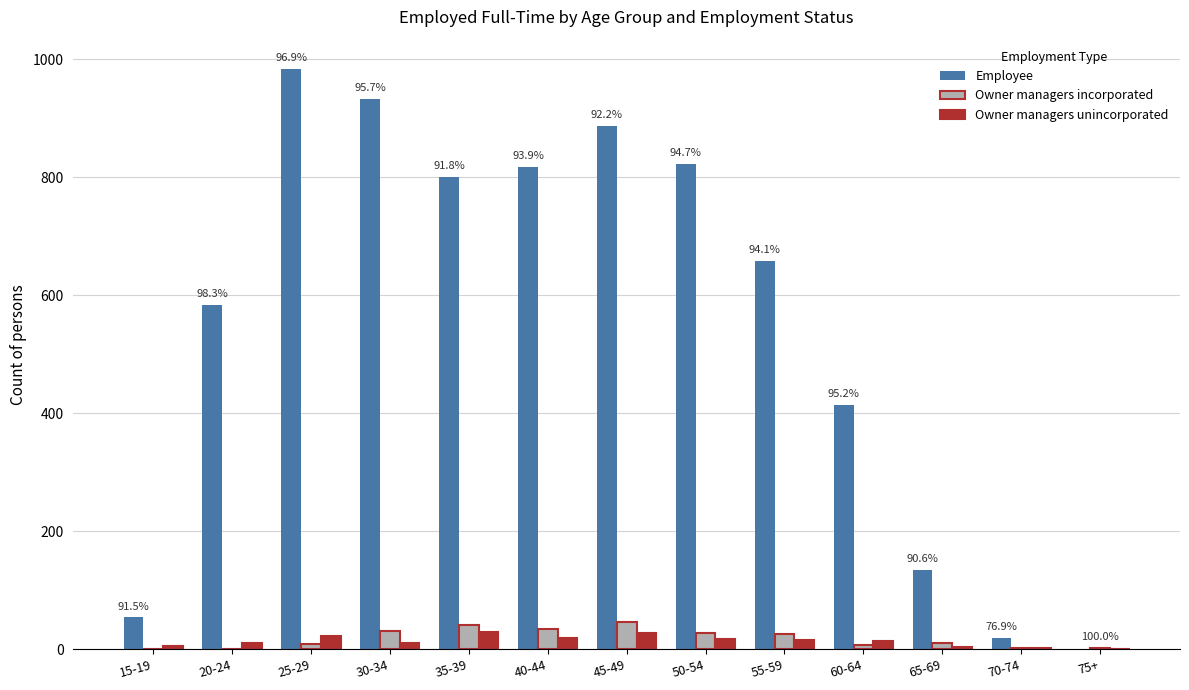

True or false: Owner managers unincorporated has a value of 18 at 50-54.

True